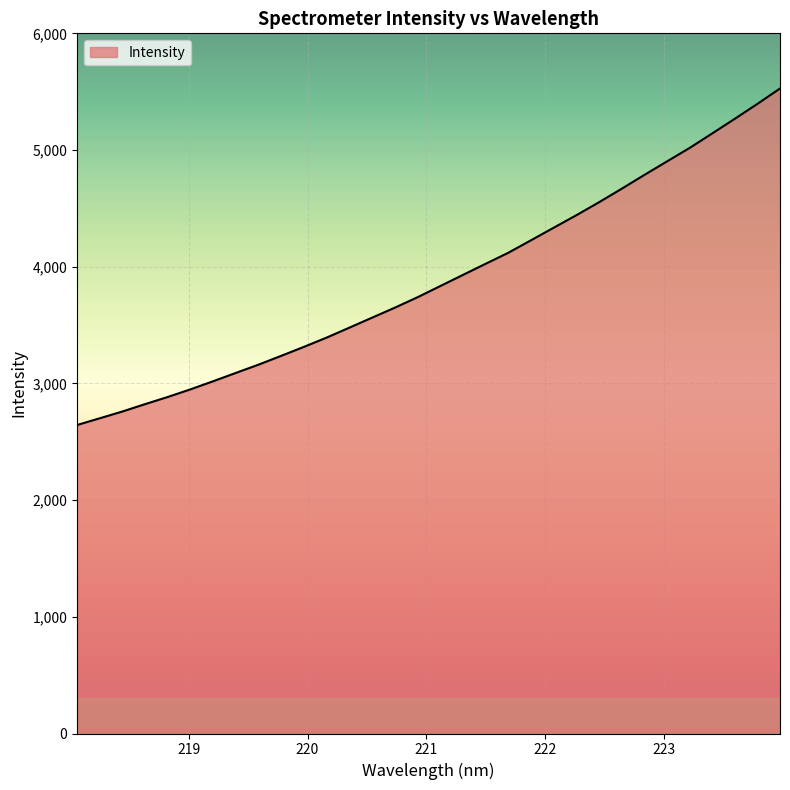

What is the minimum value shown in the chart?

2643.7